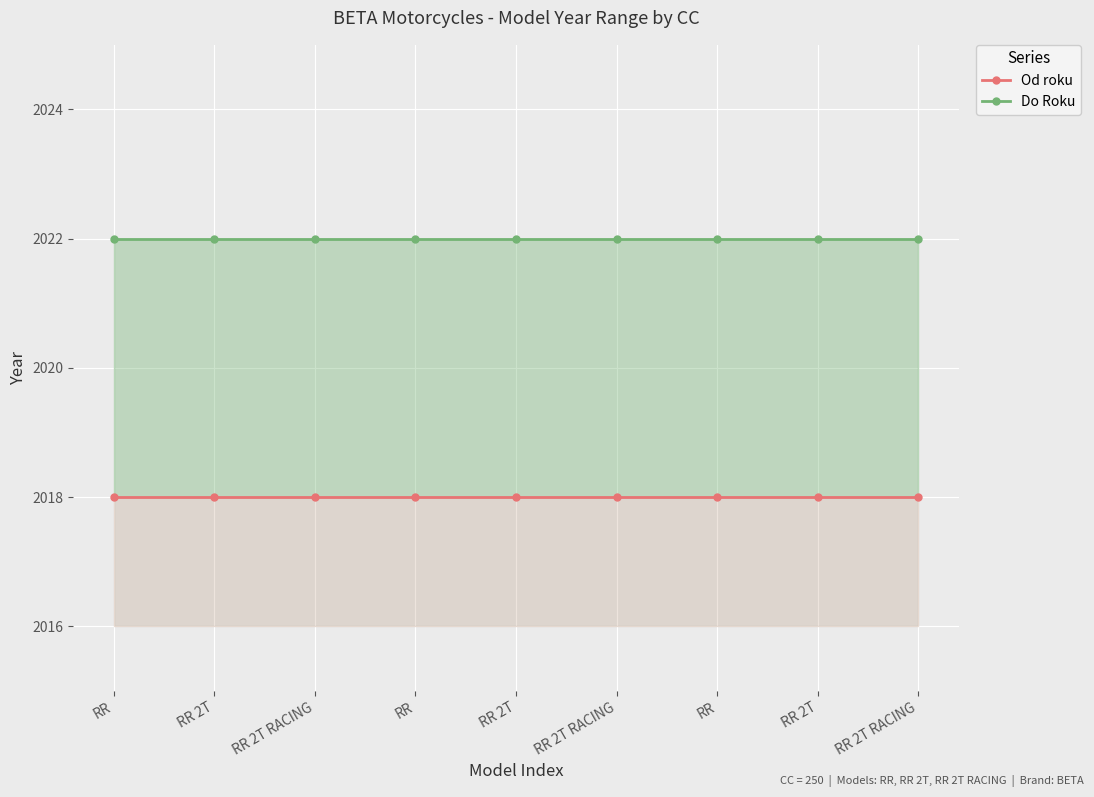

True or false: Do Roku and Od roku intersect in this chart.

False